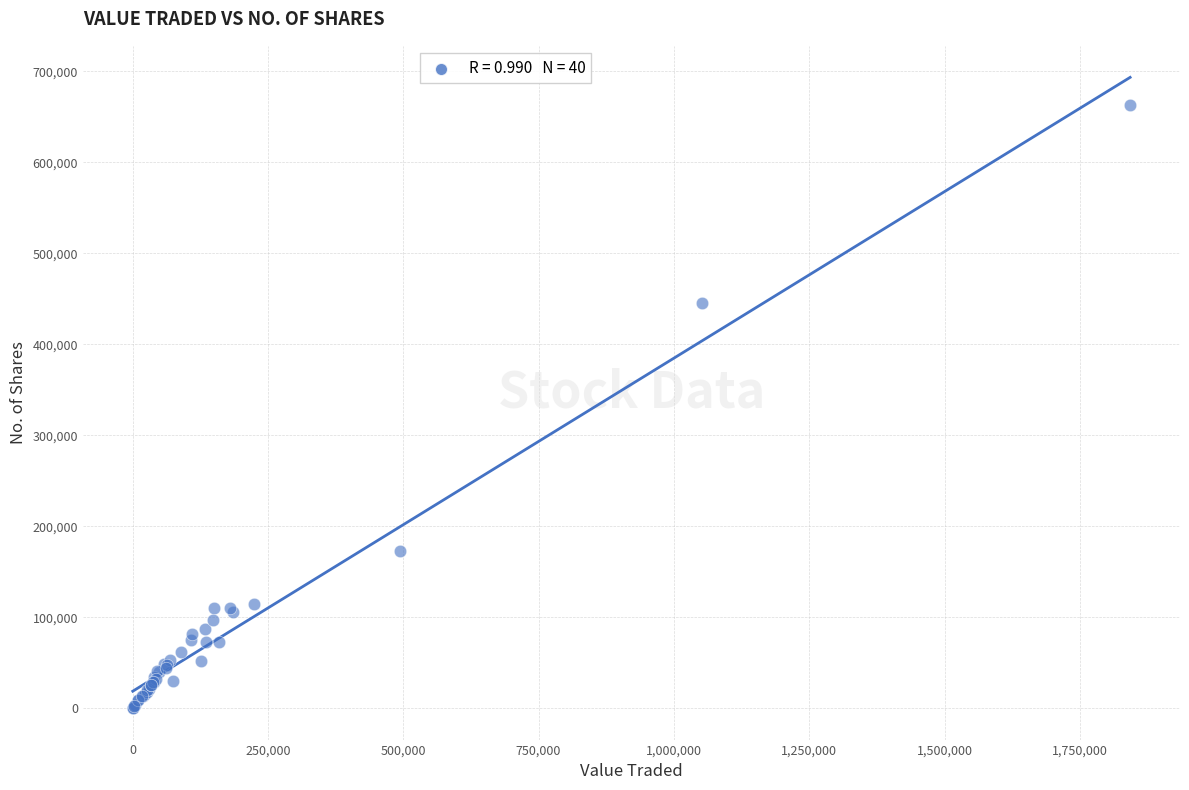

What Y value in the scatter plot is closest to 331723?

445548